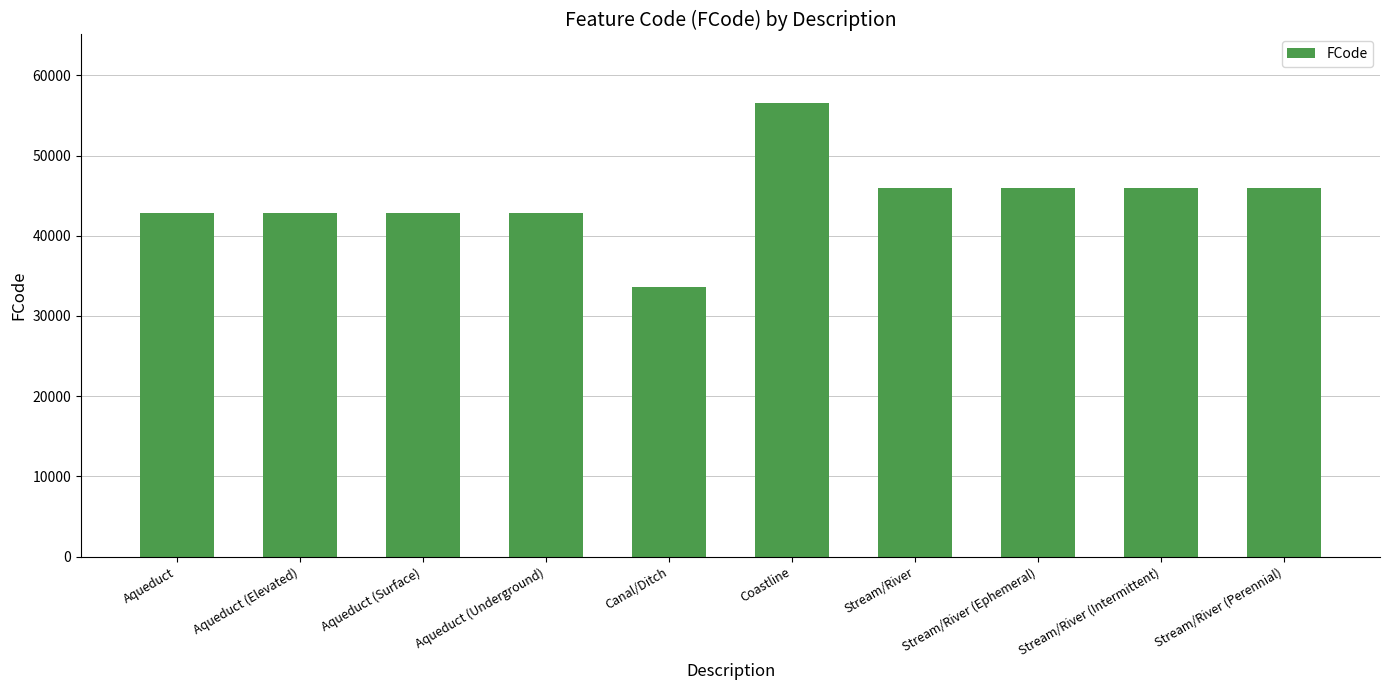

True or false: the data shows 80724 at Coastline.

False